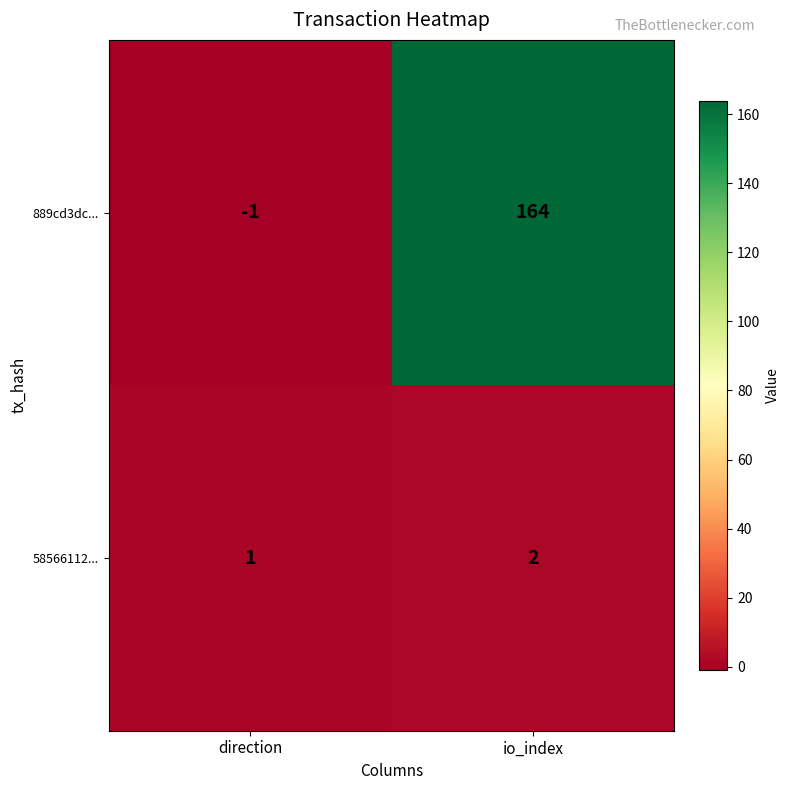

Where is 58566112... nearest to the value 1?

direction